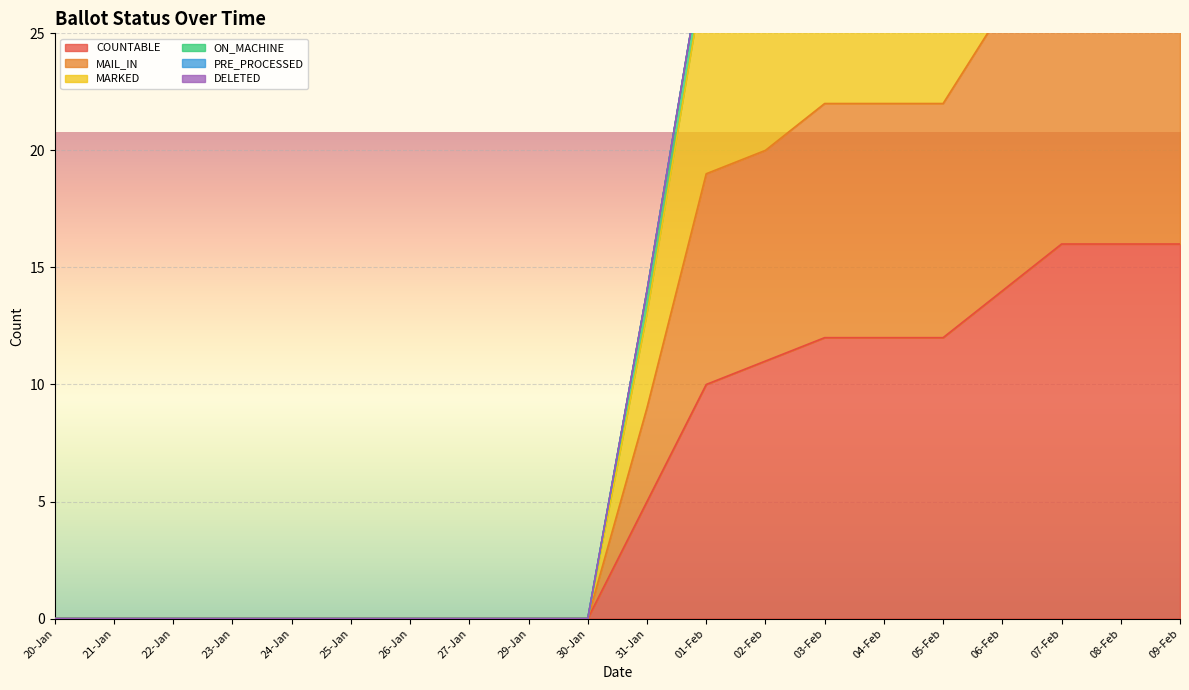

True or false: MARKED and MAIL_IN intersect in this chart.

False